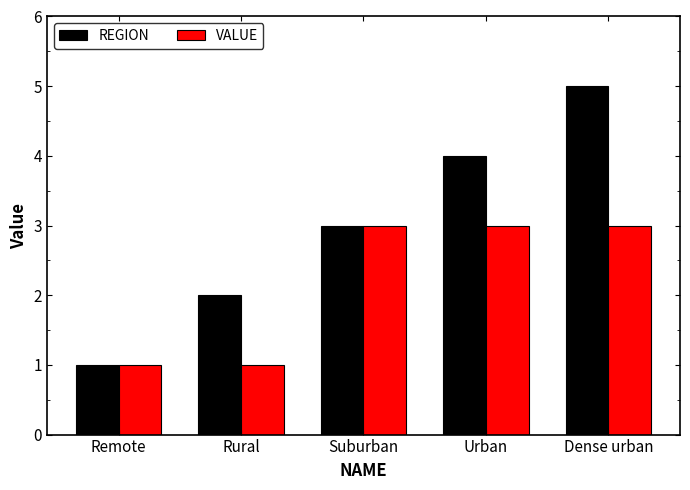

What position from the left is Remote?

1